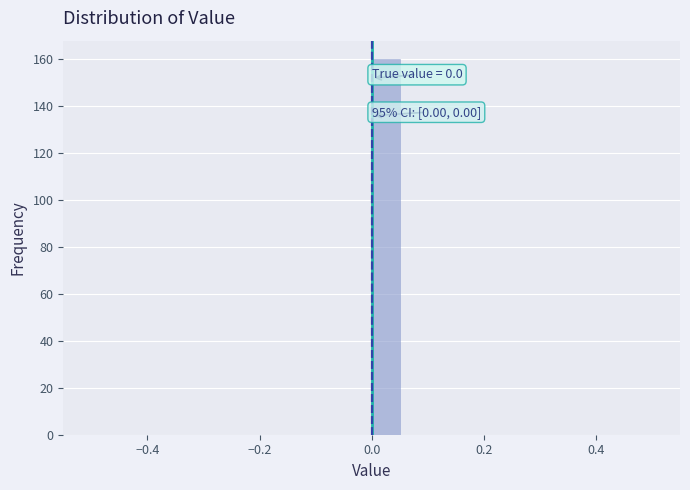

Read against the x-axis, roughly where is the centre of the tallest bar?

0.02